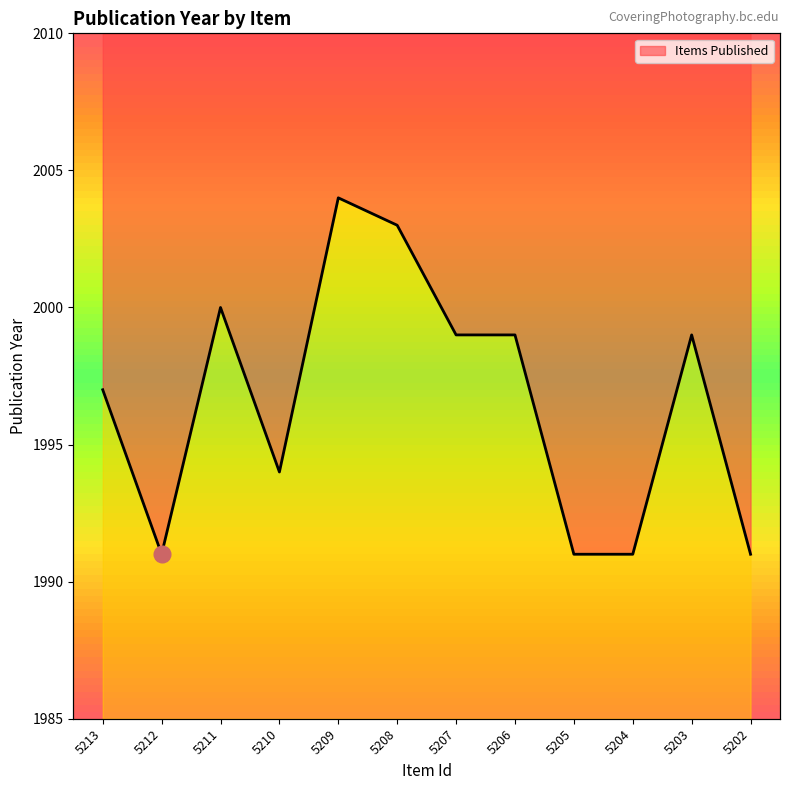

List the labels in order of value, smallest first.

5212, 5205, 5204, 5202, 5210, 5213, 5207, 5206, 5203, 5211, 5208, 5209